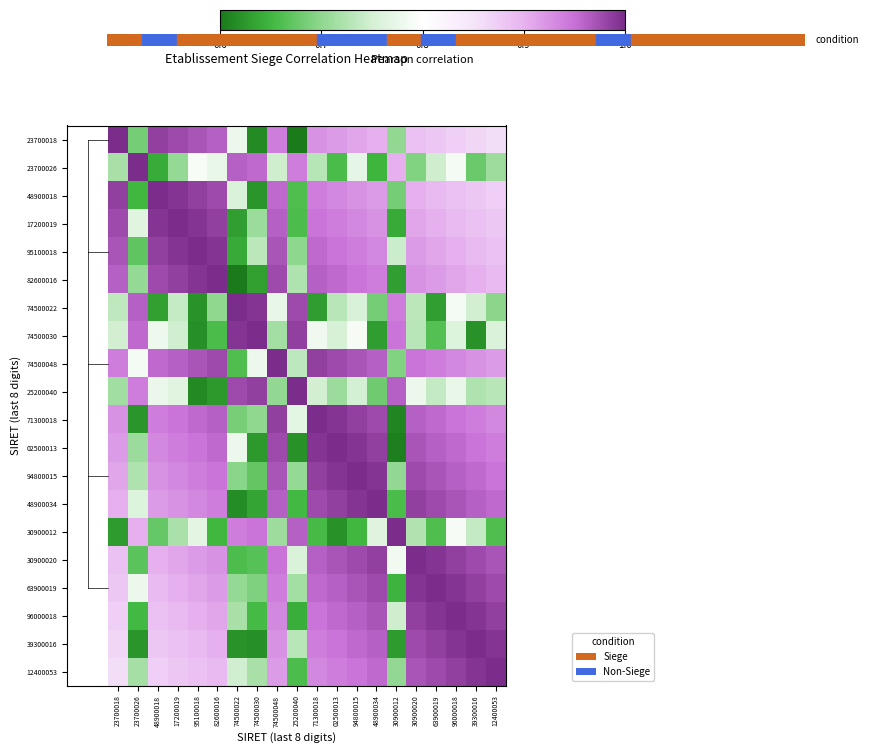

Between 74500030 and 17200019, which is larger?

17200019